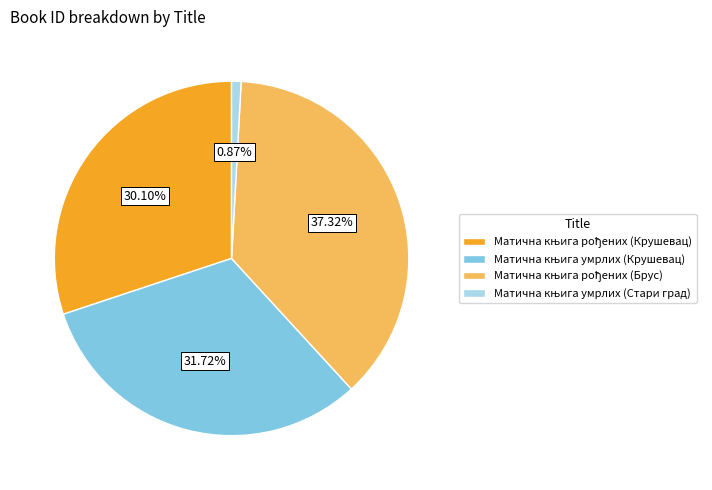

To the nearest percent, what is the average slice percentage?

25%